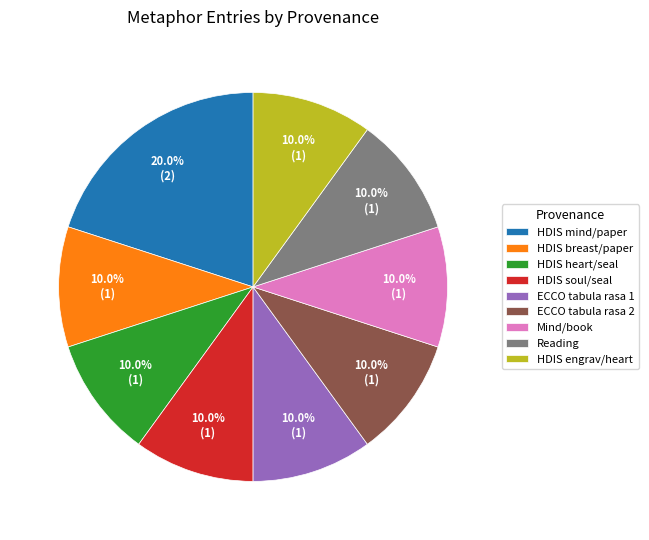

Which slice is the largest?

HDIS mind/paper